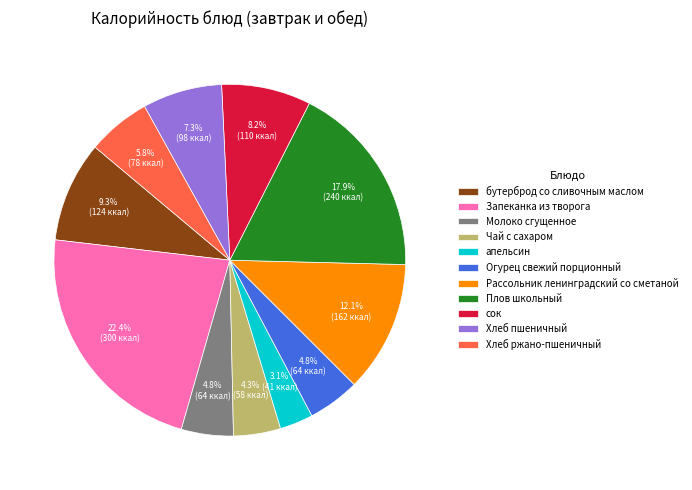

What percentage is the Плов школьный slice, to the nearest percent?

18%